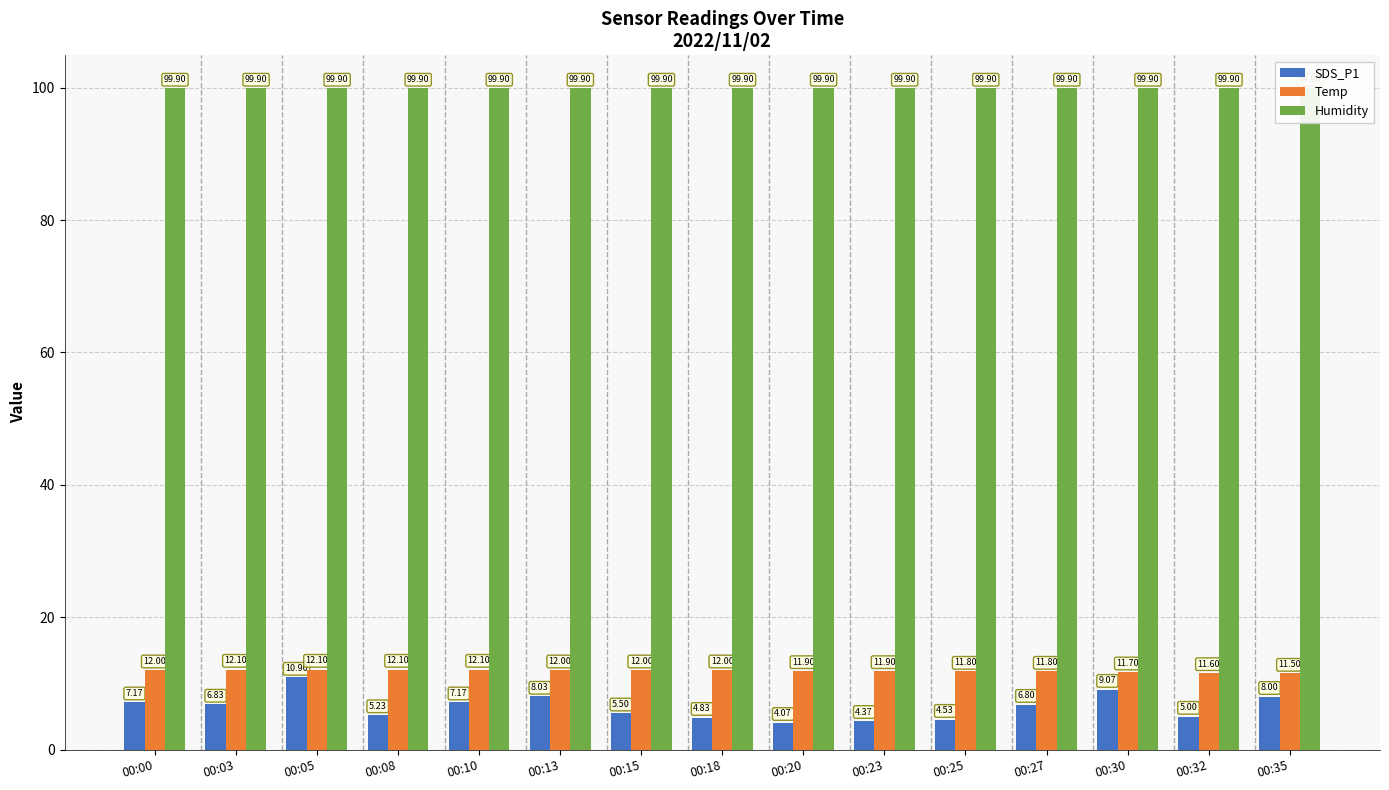

Where does the Temp series first go above 12?

00:03